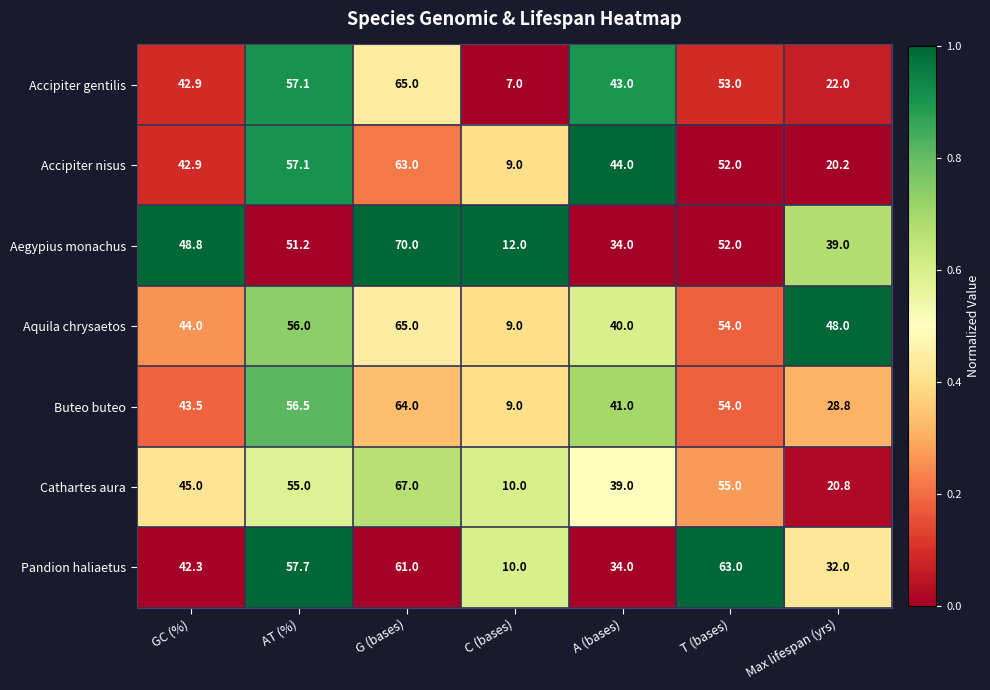

What is the difference between the maximum and minimum values in the Aquila chrysaetos series?

56.0